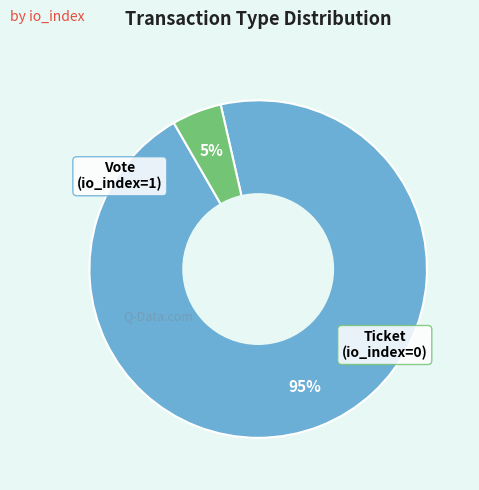

Is there a majority slice in this chart?

Yes